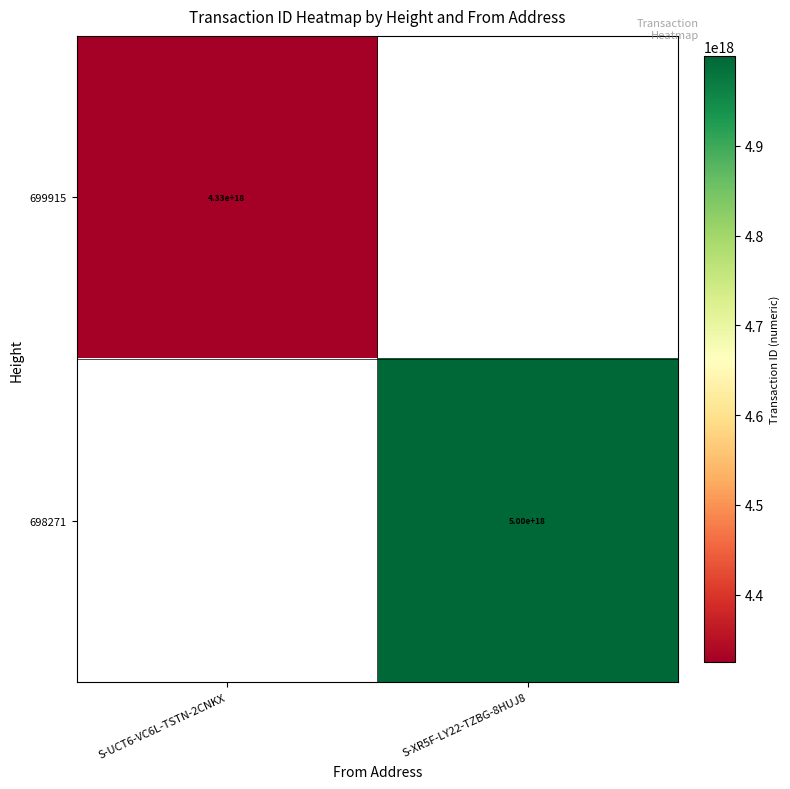

True or false: 698271 has a value of 5000000000000000000 at S-XR5F-LY22-TZBG-8HUJ8.

True